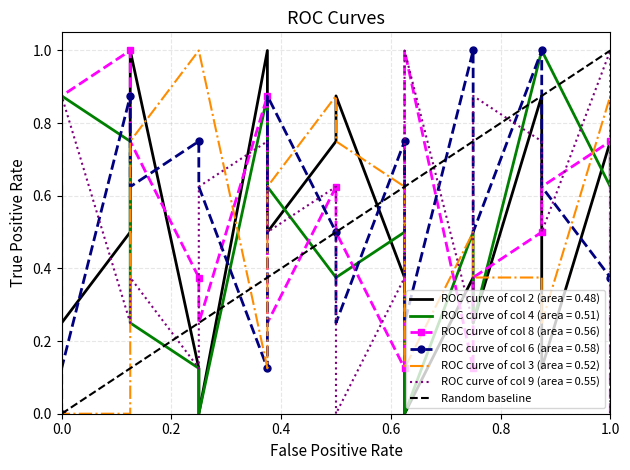

What is the difference between the maximum and minimum values?

1